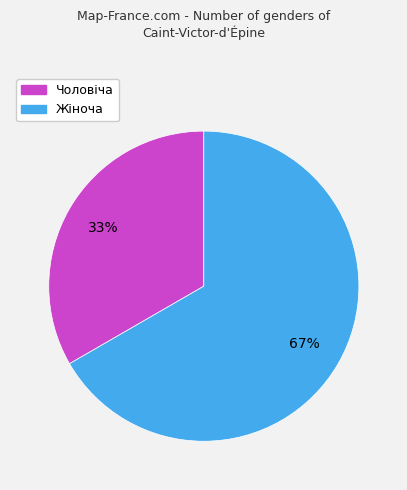

Rank the categories by value from lowest to highest.

Чоловіча, Жіноча